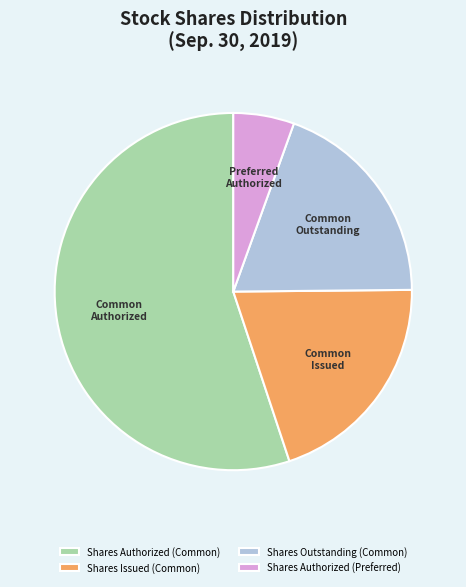

Which category has the biggest portion of the pie?

Shares Authorized (Common)